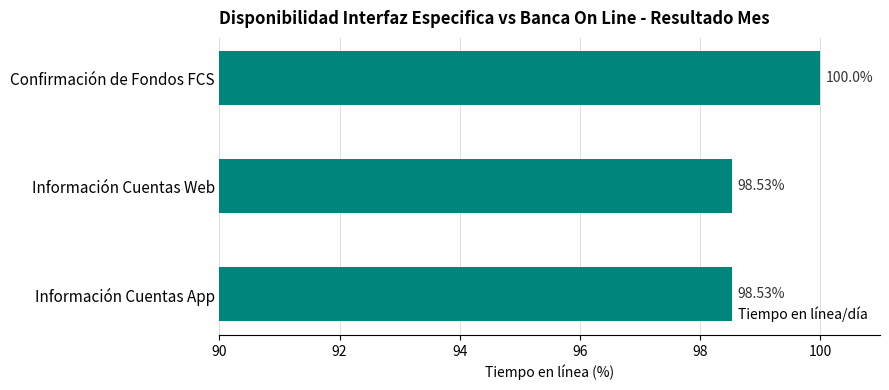

Does the chart contain any negative values?

No